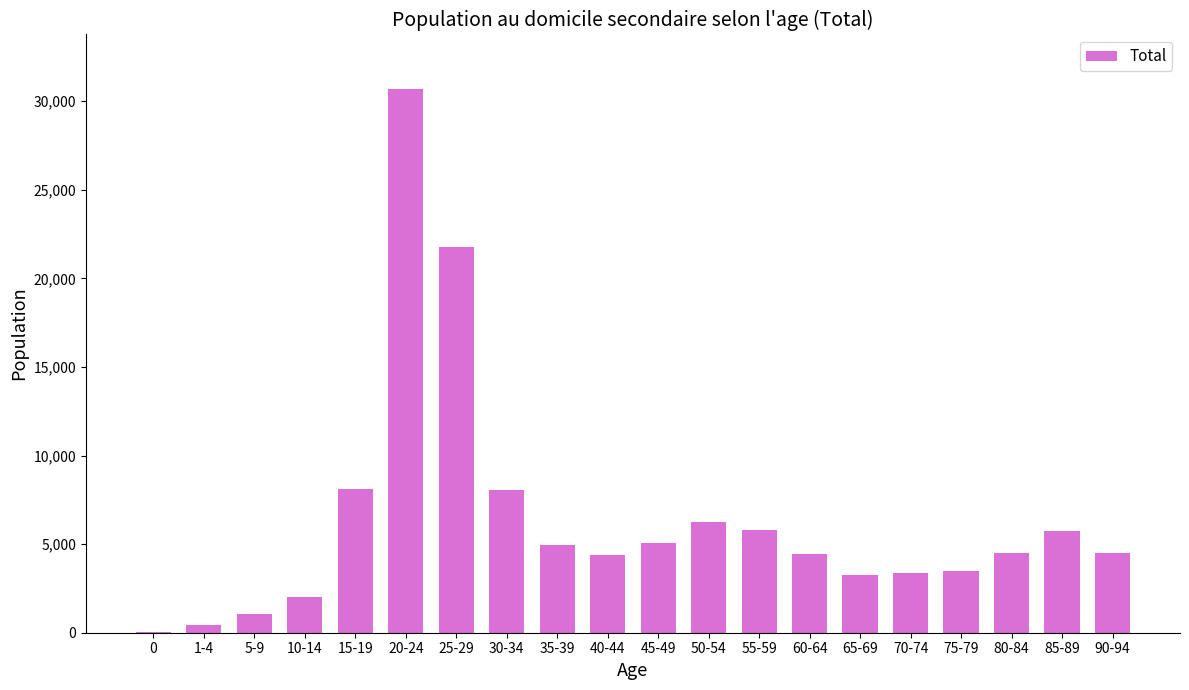

What is the sum of the values at 5-9 and 10-14?

3031